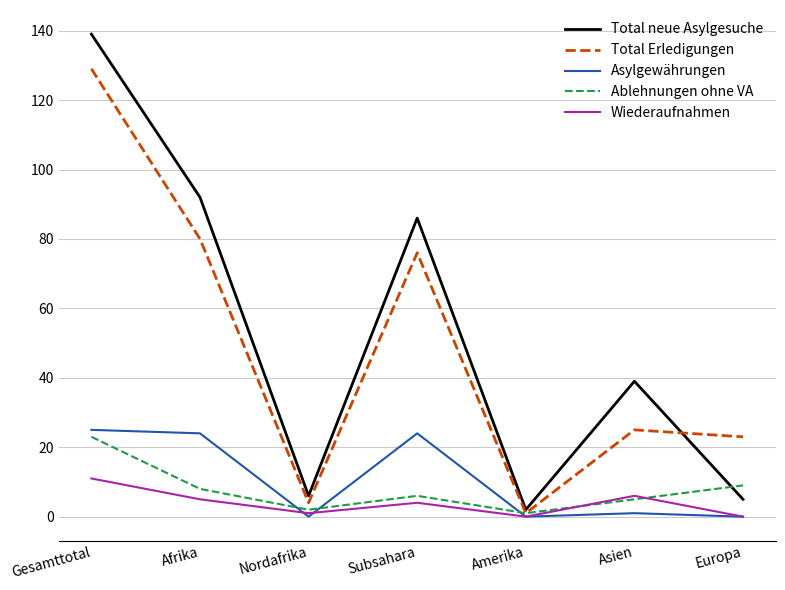

Reading right to left, list all the values displayed in this chart.

Total neue Asylgesuche: Europa=5	Asien=39	Amerika=2	Subsahara=86	Nordafrika=6	Afrika=92	Gesamttotal=139
Total Erledigungen: Europa=23	Asien=25	Amerika=1	Subsahara=76	Nordafrika=4	Afrika=80	Gesamttotal=129
Asylgewährungen: Europa=0	Asien=1	Amerika=0	Subsahara=24	Nordafrika=0	Afrika=24	Gesamttotal=25
Ablehnungen ohne VA: Europa=9	Asien=5	Amerika=1	Subsahara=6	Nordafrika=2	Afrika=8	Gesamttotal=23
Wiederaufnahmen: Europa=0	Asien=6	Amerika=0	Subsahara=4	Nordafrika=1	Afrika=5	Gesamttotal=11